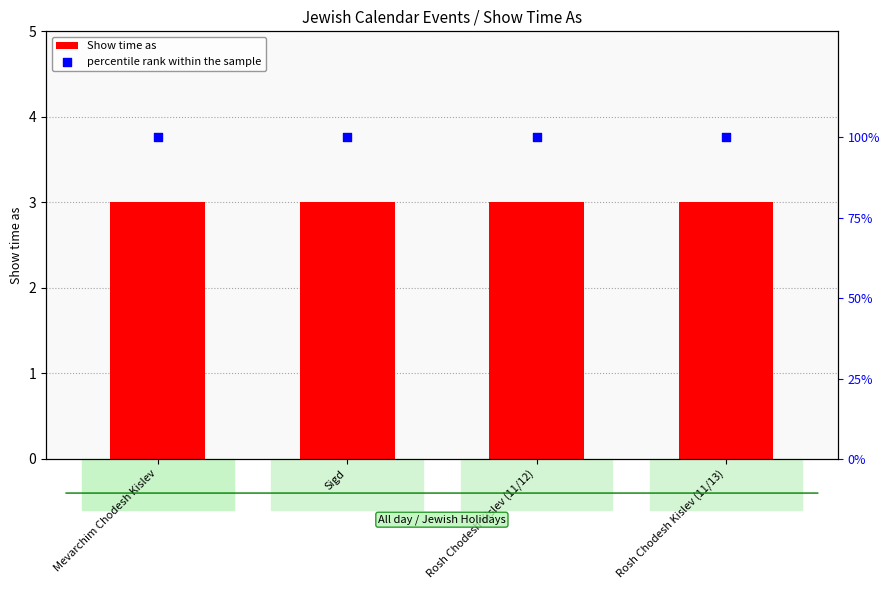

At how many categories does at least one series exceed 6?

4